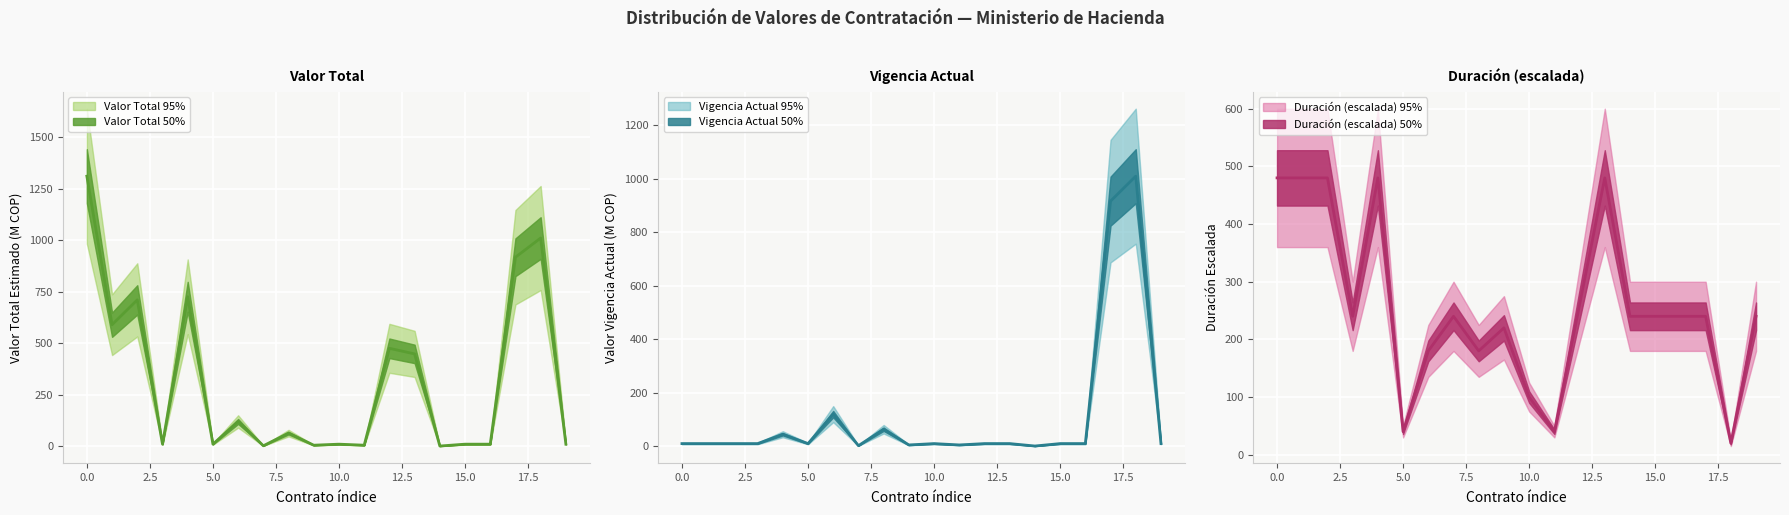

True or false: Valor estimado vigencia actual and Valor total estimado intersect in this chart.

False